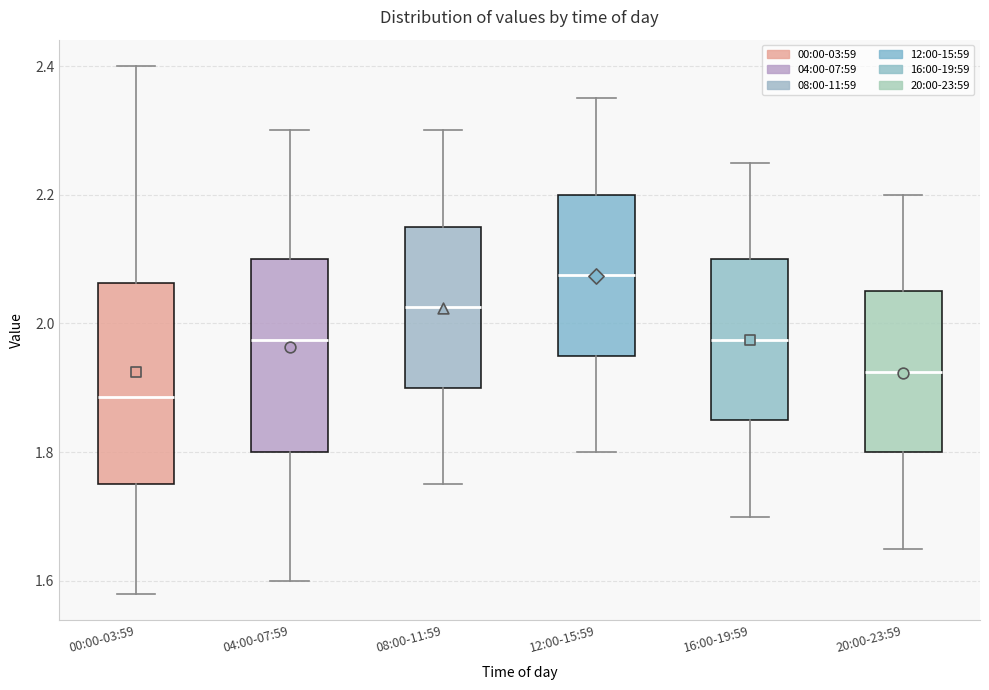

Reading left to right, transcribe this box plot: for each box, give where its median line is, the range the box spans, and where its two whiskers end, as read against the y-axis. The values are not printed on the chart, so give them approximately, as read against the axis.

00:00-03:59: median 1.88, box 1.76 to 2.06, whiskers 1.58 to 2.40
04:00-07:59: median 1.98, box 1.80 to 2.10, whiskers 1.60 to 2.30
08:00-11:59: median 2.02, box 1.90 to 2.16, whiskers 1.76 to 2.30
12:00-15:59: median 2.08, box 1.96 to 2.20, whiskers 1.80 to 2.36
16:00-19:59: median 1.98, box 1.86 to 2.10, whiskers 1.70 to 2.26
20:00-23:59: median 1.92, box 1.80 to 2.06, whiskers 1.66 to 2.20